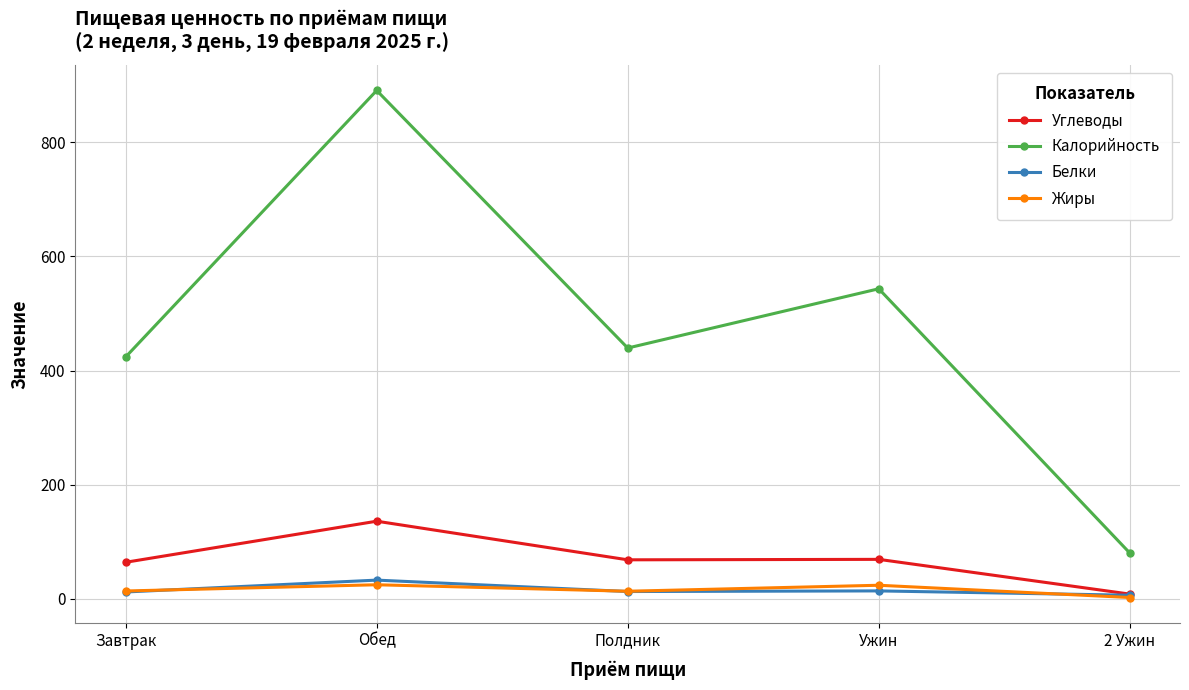

Between Обед and Ужин, which series saw the biggest shift?

Калорийность